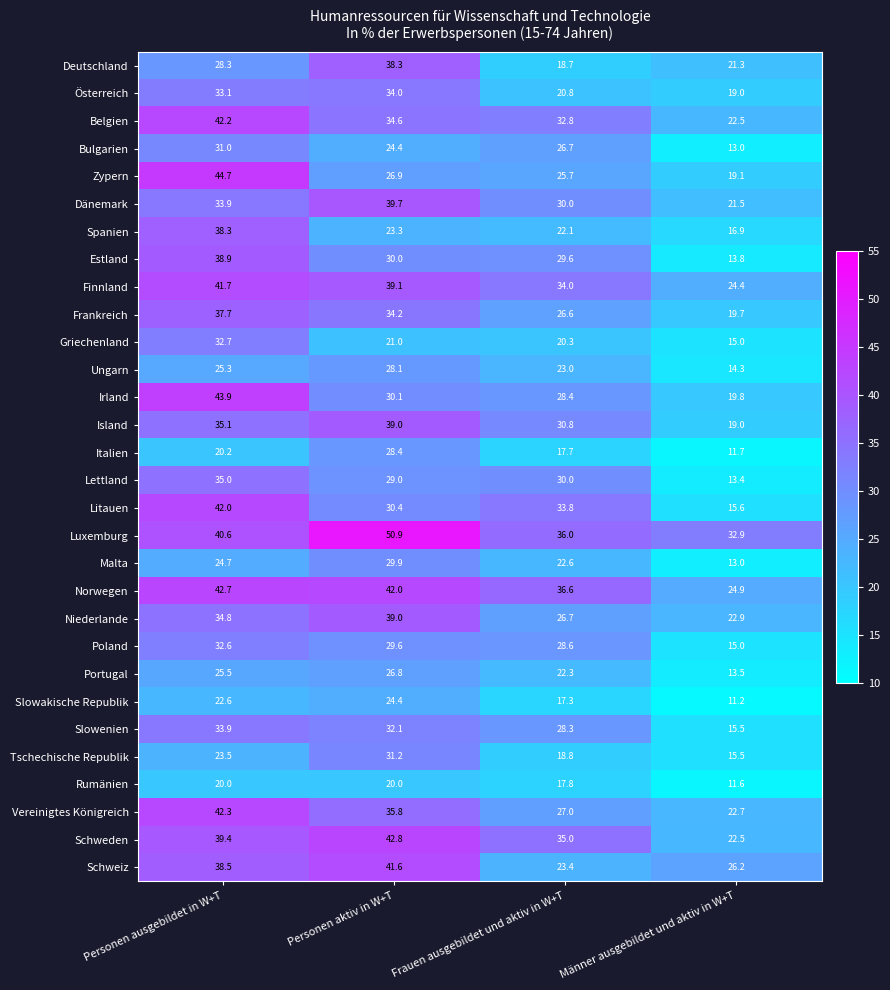

Which category has the lowest value in the Schweiz series?

Frauen ausgebildet und aktiv in W+T